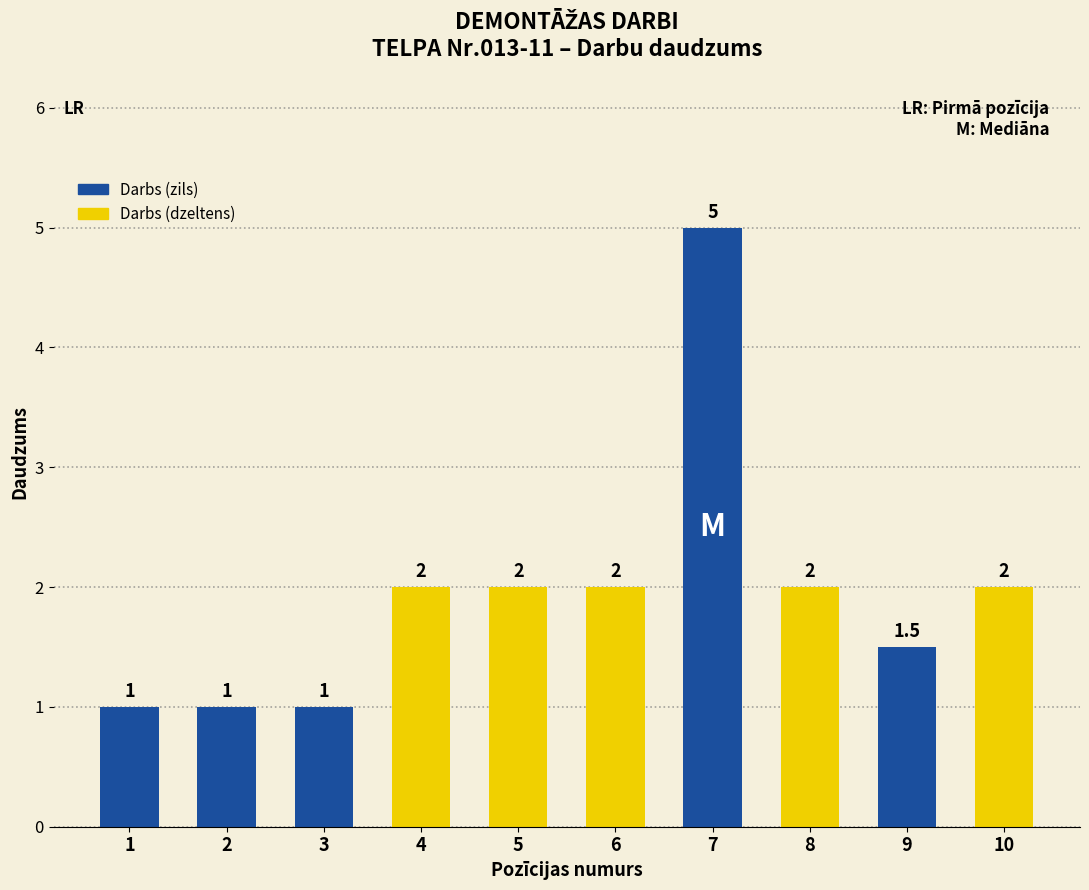

What is the sum of the values at 9 and 8?

3.5